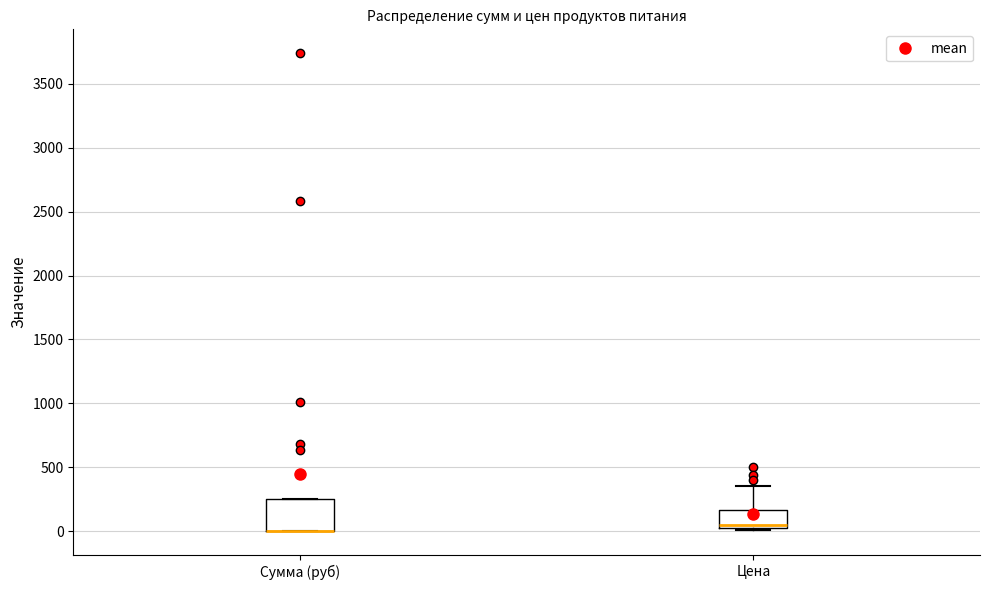

Where is the upper edge of the box for Сумма (руб) on the y-axis? The values are not printed on the chart, so give them approximately, as read against the axis.

250